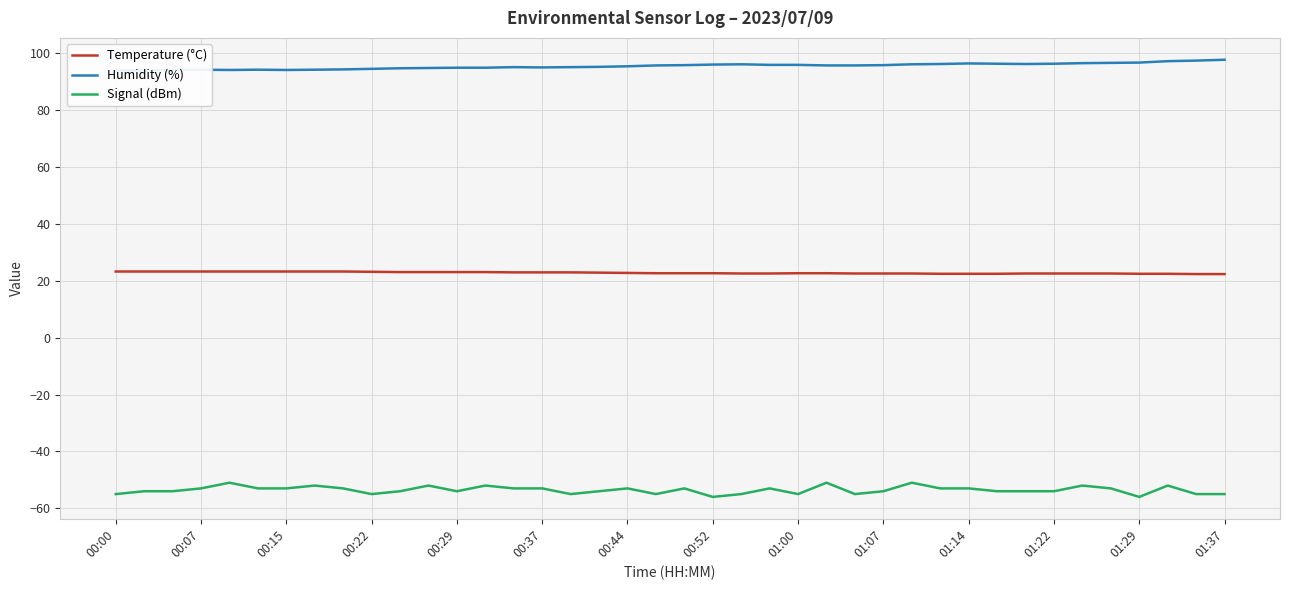

What is the highest value of the Temperature (°C) series?

23.3